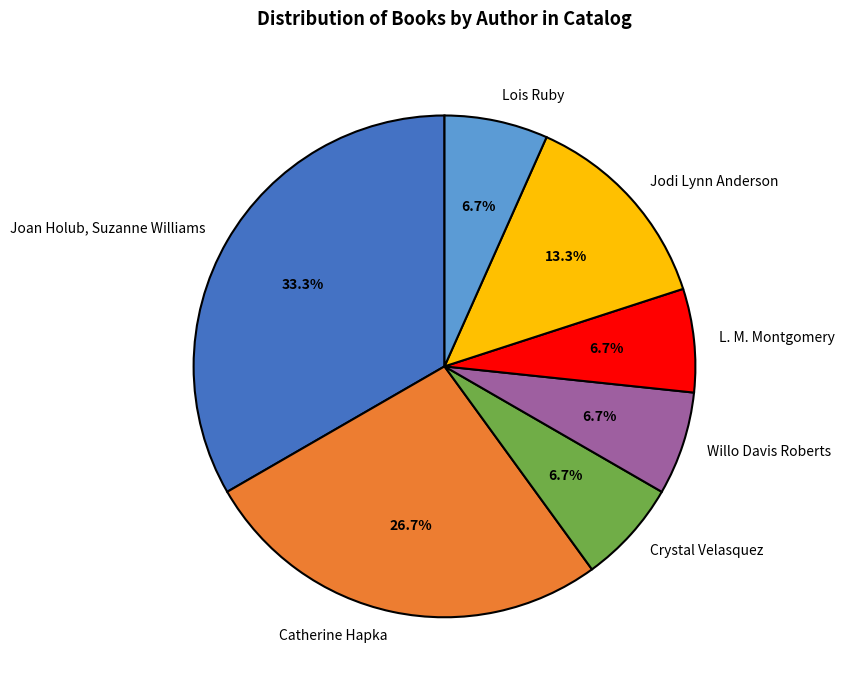

Is Lois Ruby the majority of the pie?

No